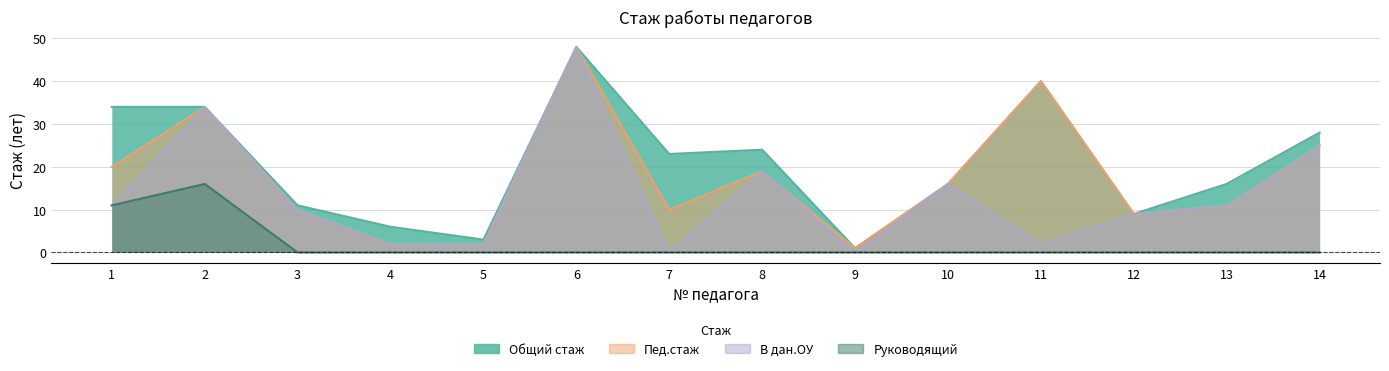

True or false: В дан.ОУ and Общий стаж cross at least once.

False